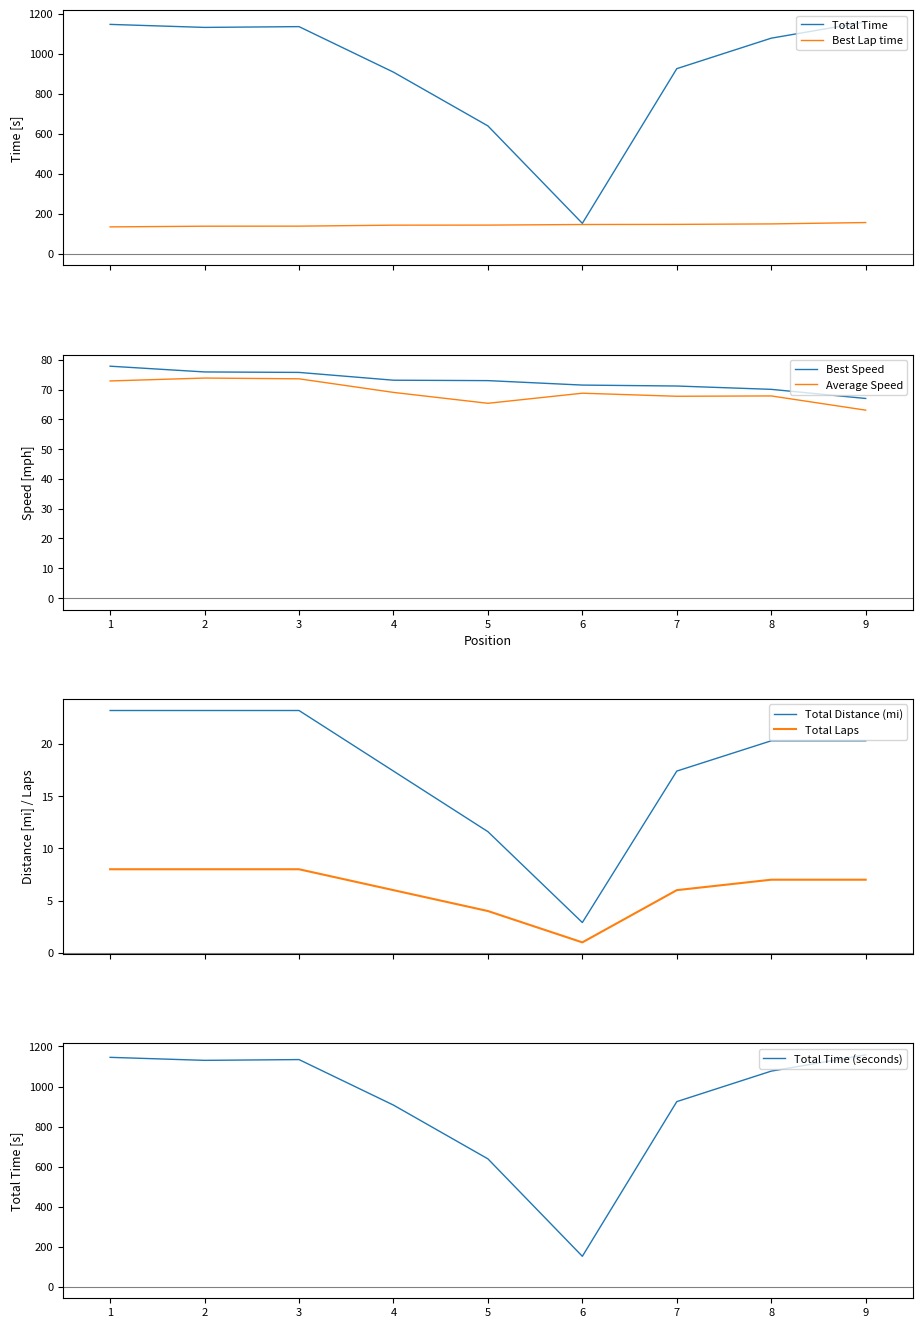

What is the average value of the Average Speed series?

69.1